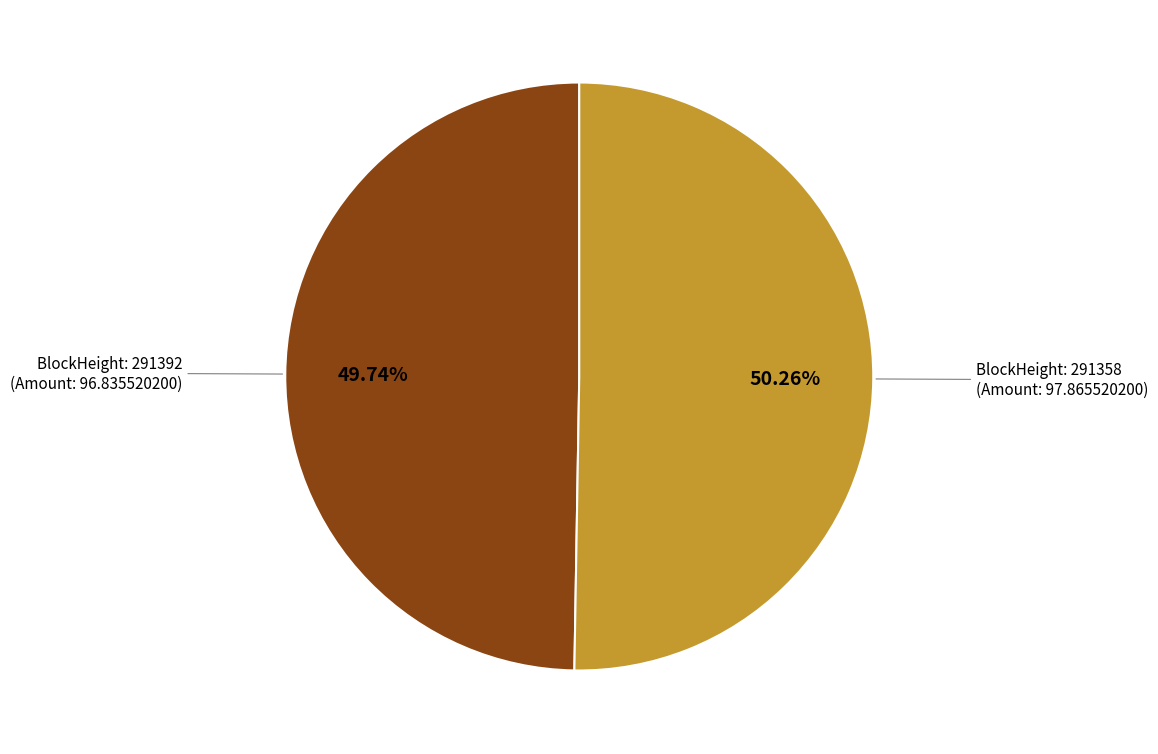

Is there any slice that represents more than half of the pie?

Yes